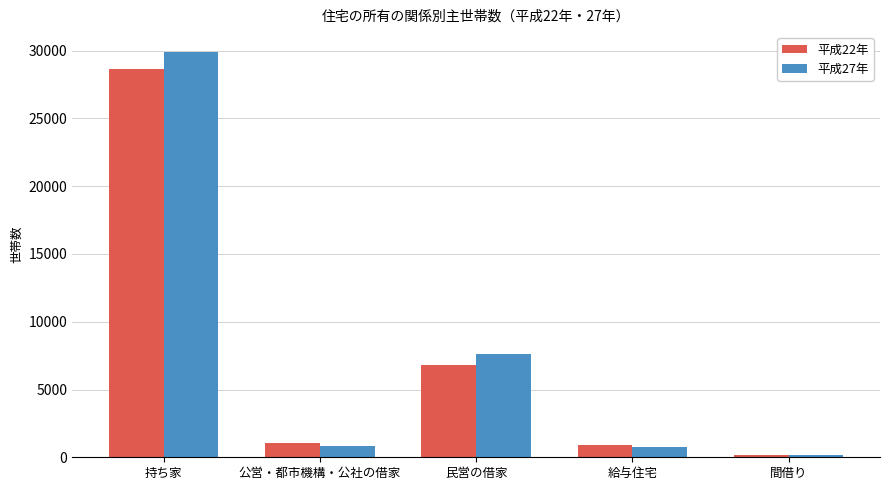

Rank the series by their average value, from highest to lowest.

平成27年, 平成22年